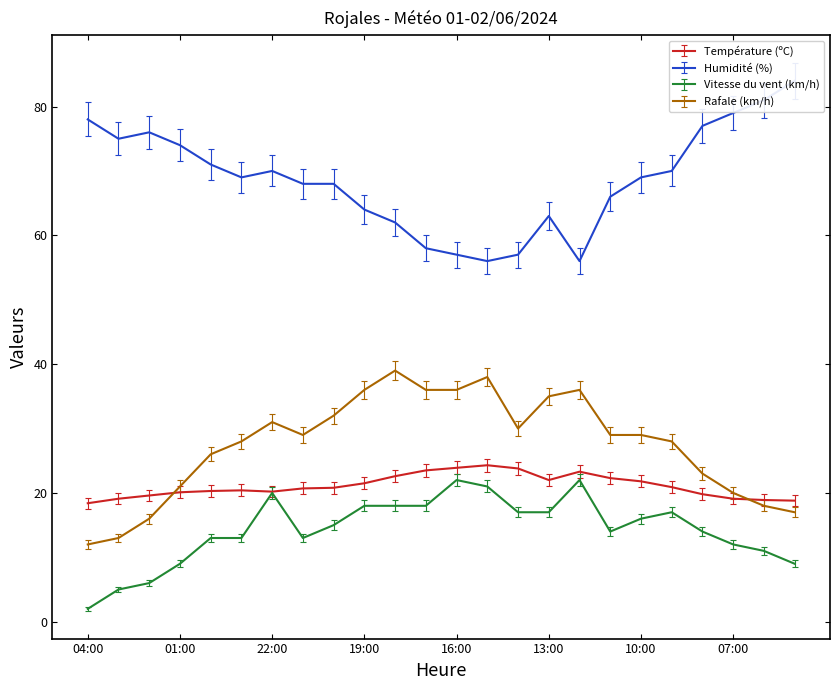

How many interior local peaks does the Humidité (%) series have?

3